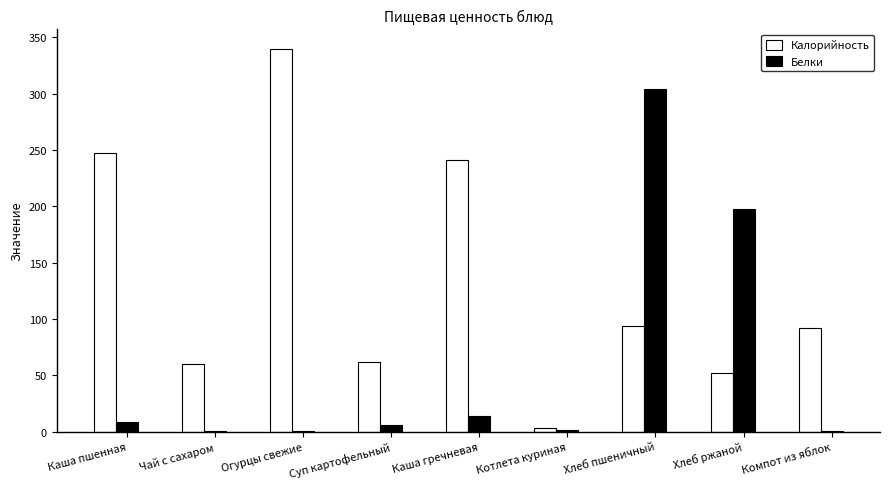

Which series changed the most between Хлеб пшеничный and Хлеб ржаной?

Белки